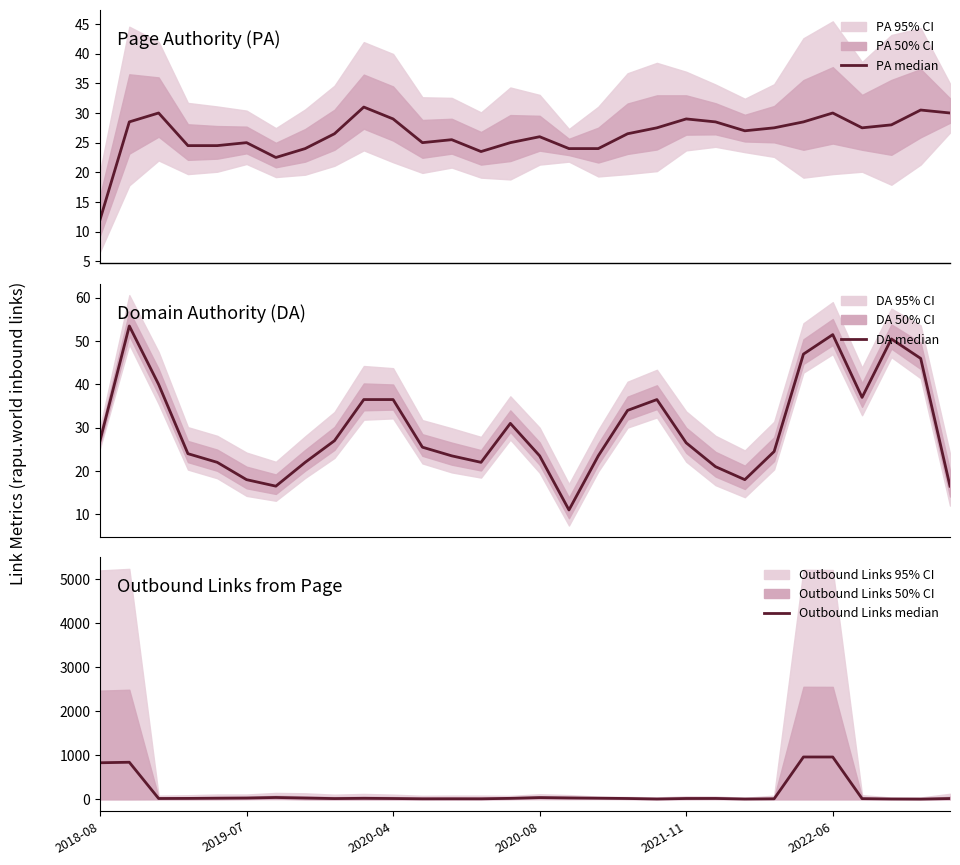

How many intersections are there between Outbound Links from Page and PA (Page Authority)?

7